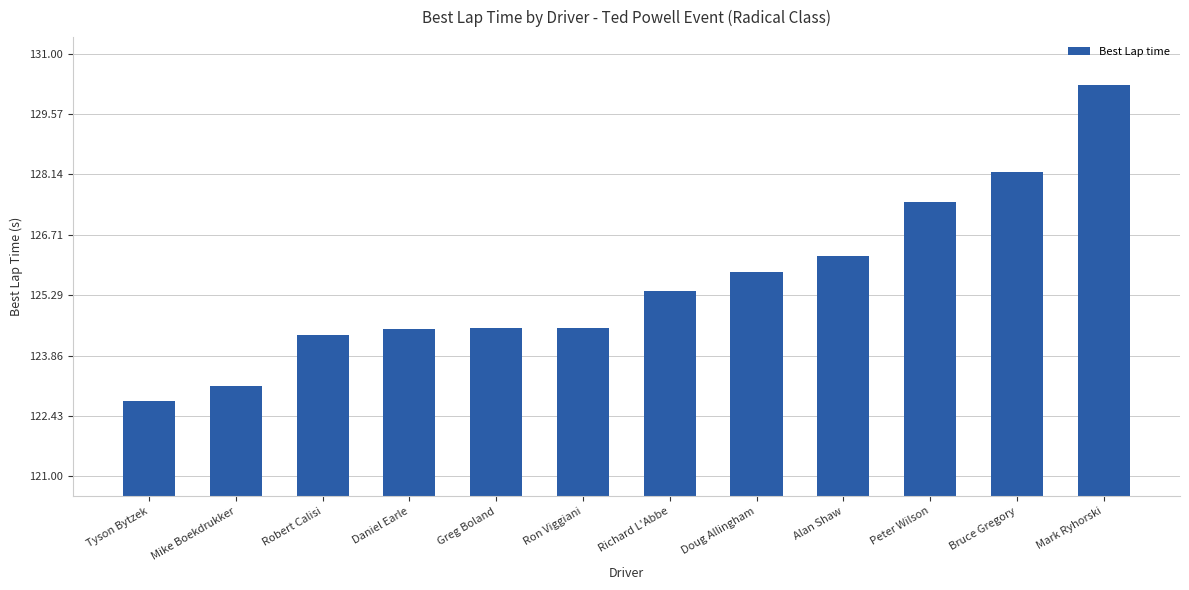

Which category has the lowest value across all series?

Tyson Bytzek